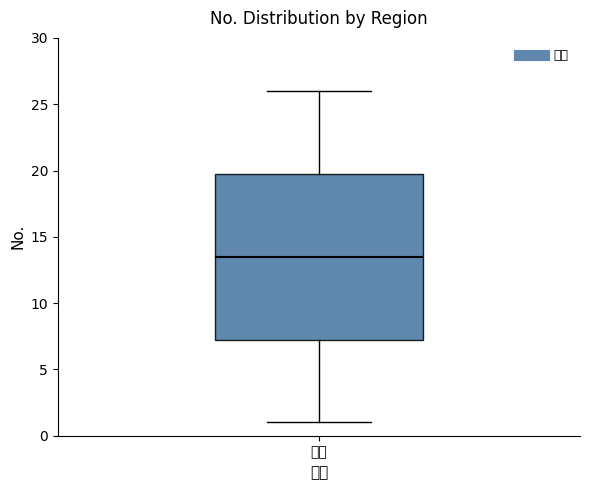

Where is the upper edge of the box for 東部 on the y-axis? The values are not printed on the chart, so give them approximately, as read against the axis.

20.0